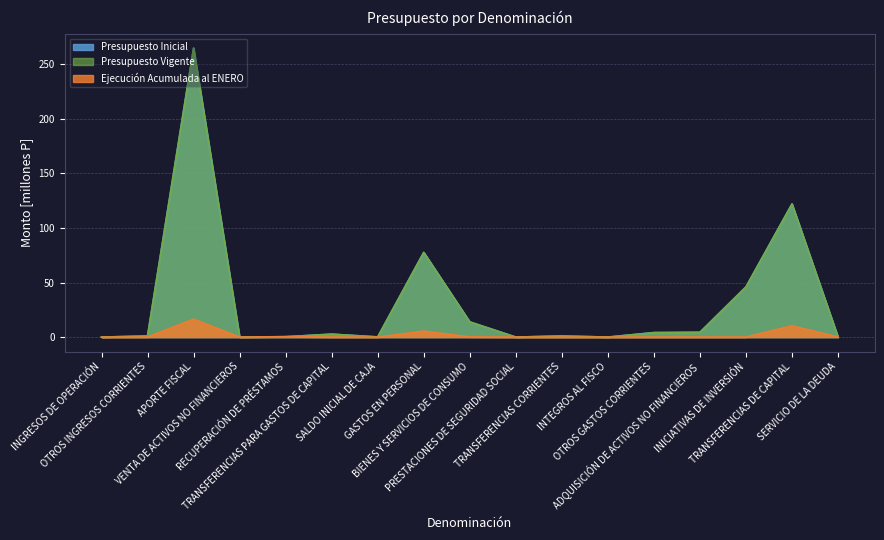

What is the total value across all series at SERVICIO DE LA DEUDA?

0.1